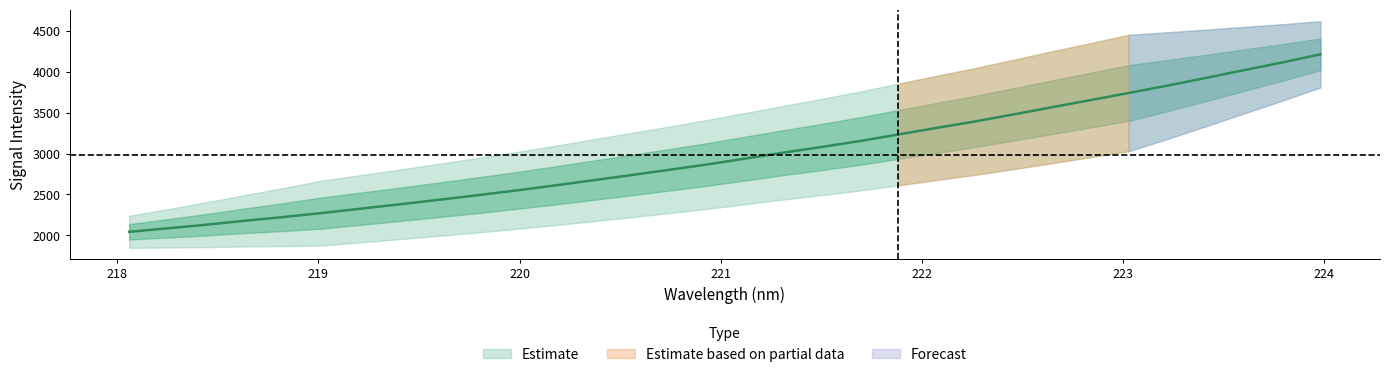

How many values exceed 2936?

16